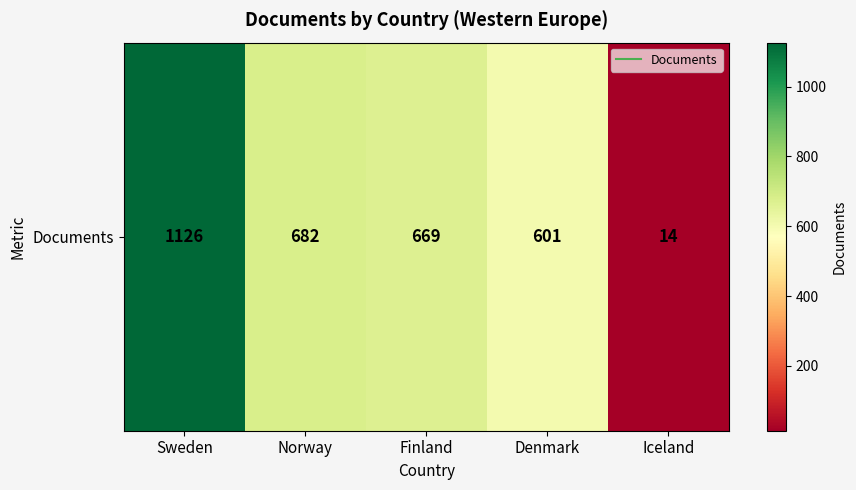

What is the difference between the values at Finland and Sweden?

457